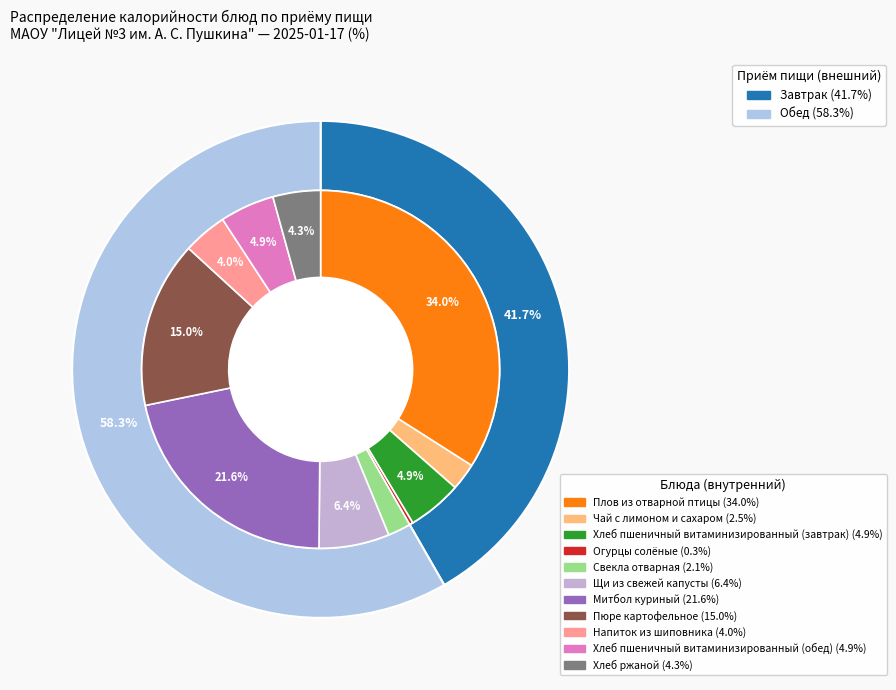

What percentage is NOT represented by Огурцы солёные?

99.7%